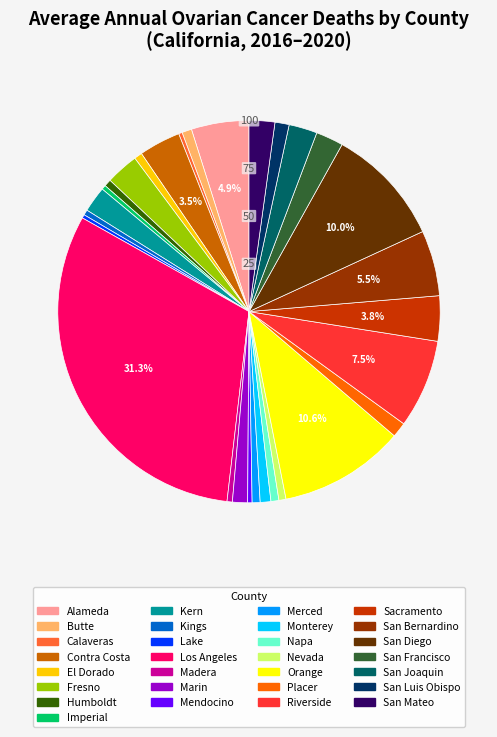

To the nearest percent, what is the combined percentage of Contra Costa and Butte?

4%